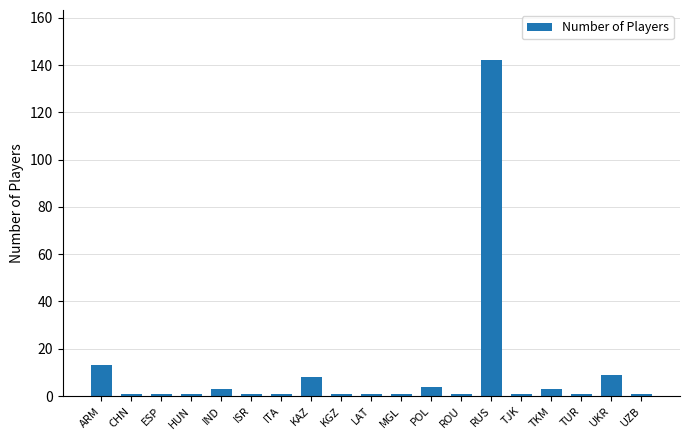

What is the value of the 12th bar from the left?

4